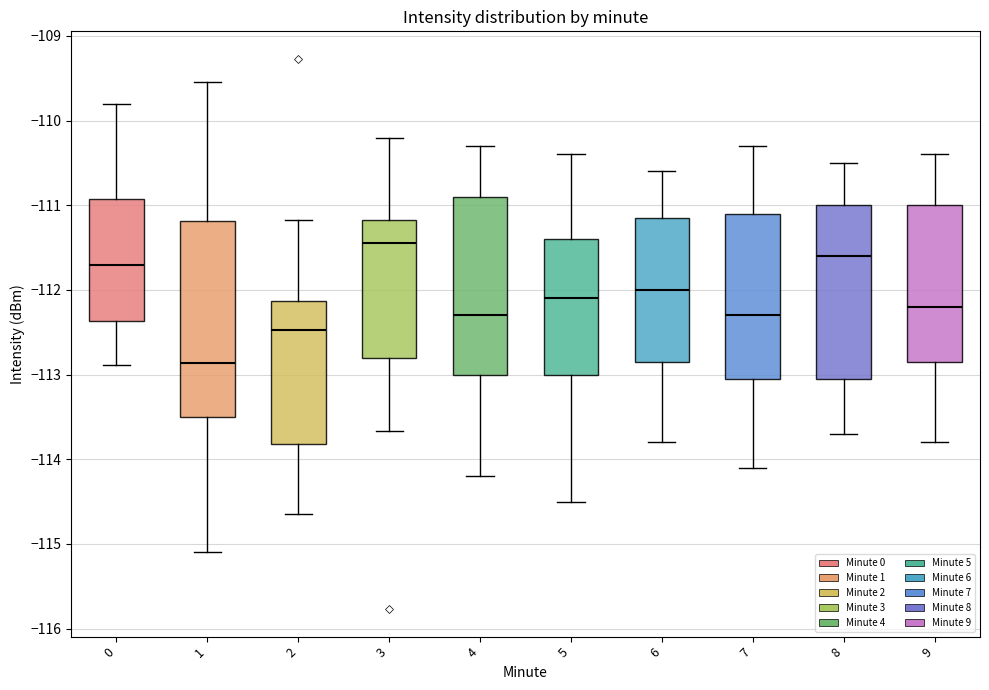

Comparing the boxes themselves (not the whiskers), which one is the tallest?

1